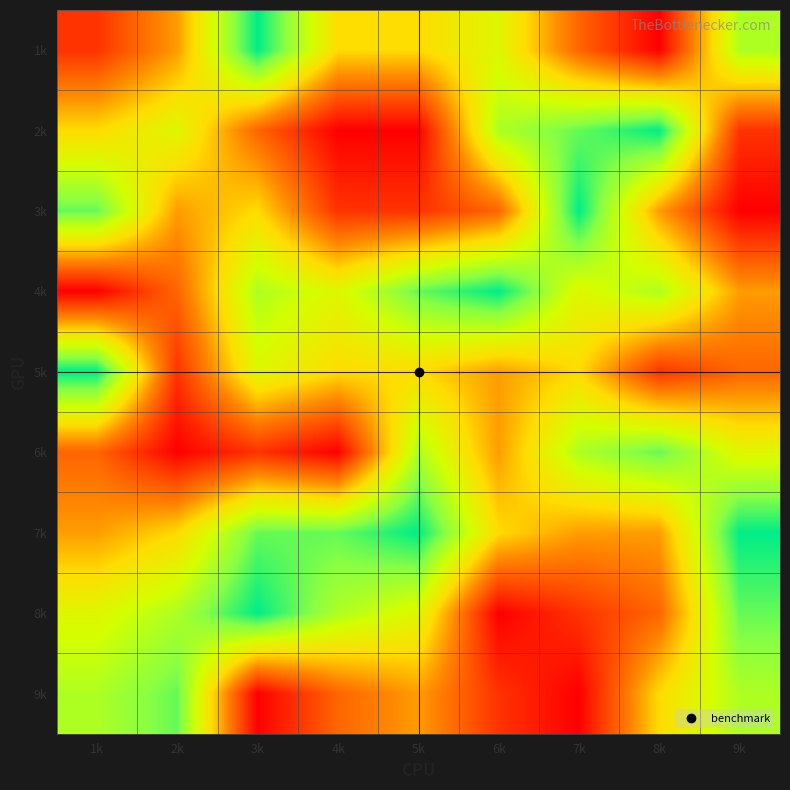

Reading left to right, what are all the values shown in this chart?

1k: 1k=2	2k=4	3k=9	4k=5	5k=5	6k=6	7k=3	8k=1	9k=7
2k: 1k=5	2k=6	3k=3	4k=1	5k=1	6k=7	7k=8	8k=9	9k=2
3k: 1k=8	2k=4	3k=5	4k=2	5k=2	6k=3	7k=9	8k=4	9k=1
4k: 1k=1	2k=3	3k=7	4k=6	5k=8	6k=9	7k=6	8k=7	9k=4
5k: 1k=9	2k=2	3k=6	4k=5	5k=5	6k=4	7k=5	8k=2	9k=3
6k: 1k=3	2k=1	3k=2	4k=1	5k=7	6k=4	7k=7	8k=8	9k=6
7k: 1k=4	2k=5	3k=8	4k=8	5k=9	6k=5	7k=4	8k=4	9k=9
8k: 1k=6	2k=7	3k=9	4k=7	5k=6	6k=1	7k=2	8k=3	9k=8
9k: 1k=7	2k=8	3k=1	4k=3	5k=4	6k=2	7k=1	8k=5	9k=7